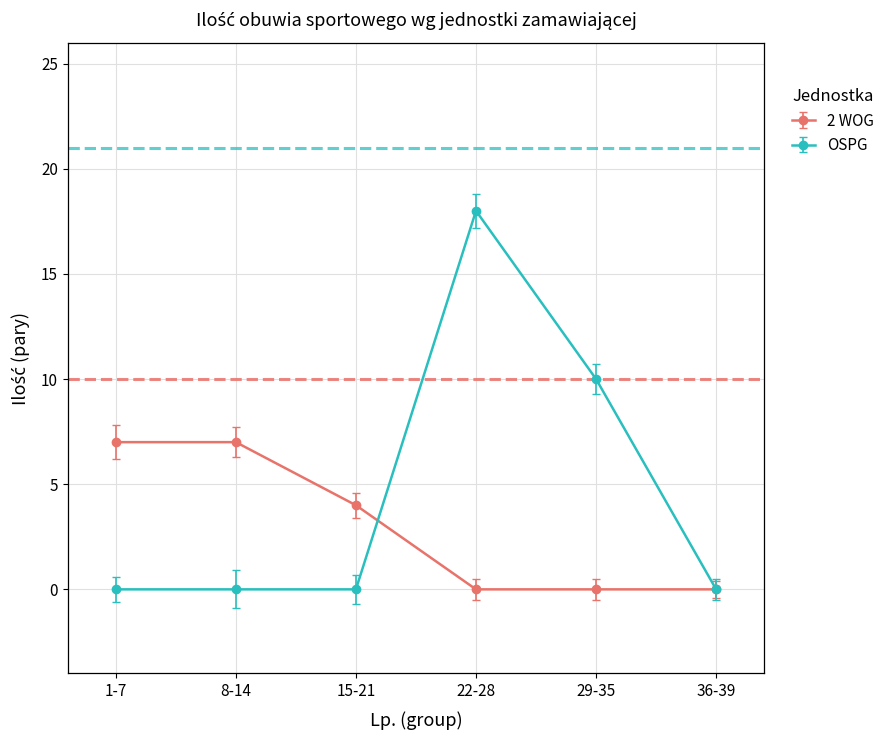

Reading right to left, extract all data points from this chart.

2 WOG: 0	0	0	4	7	7
OSPG: 0	10	18	0	0	0